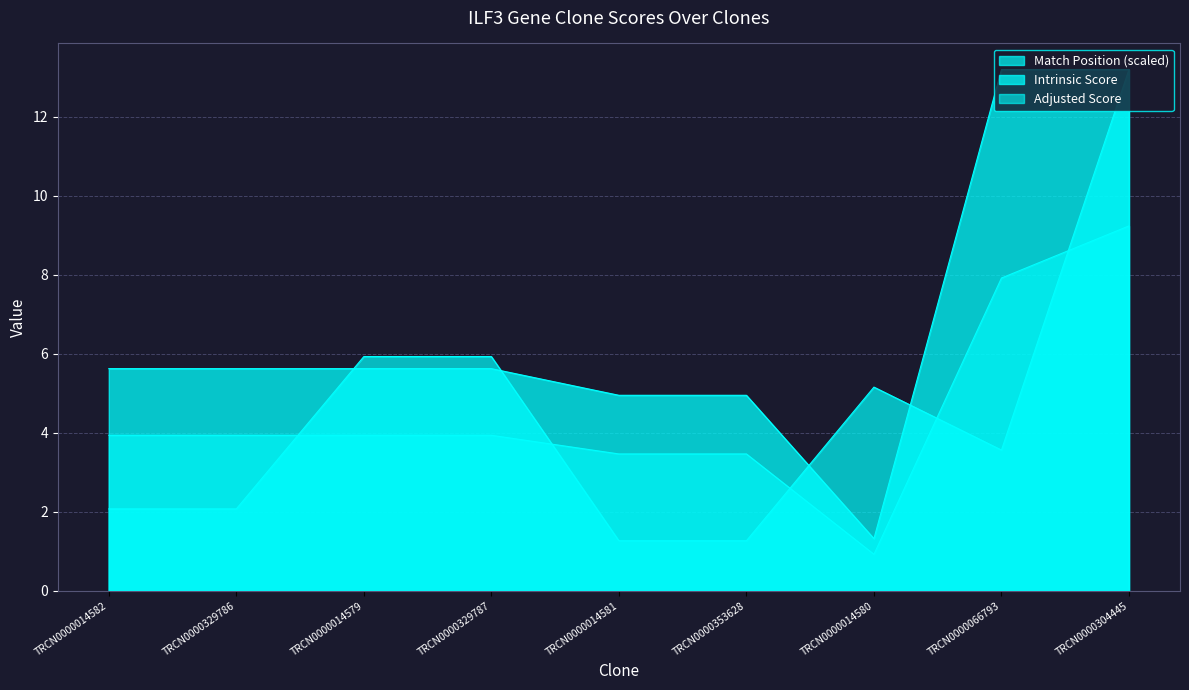

Which series has the widest spread of values?

Match Position